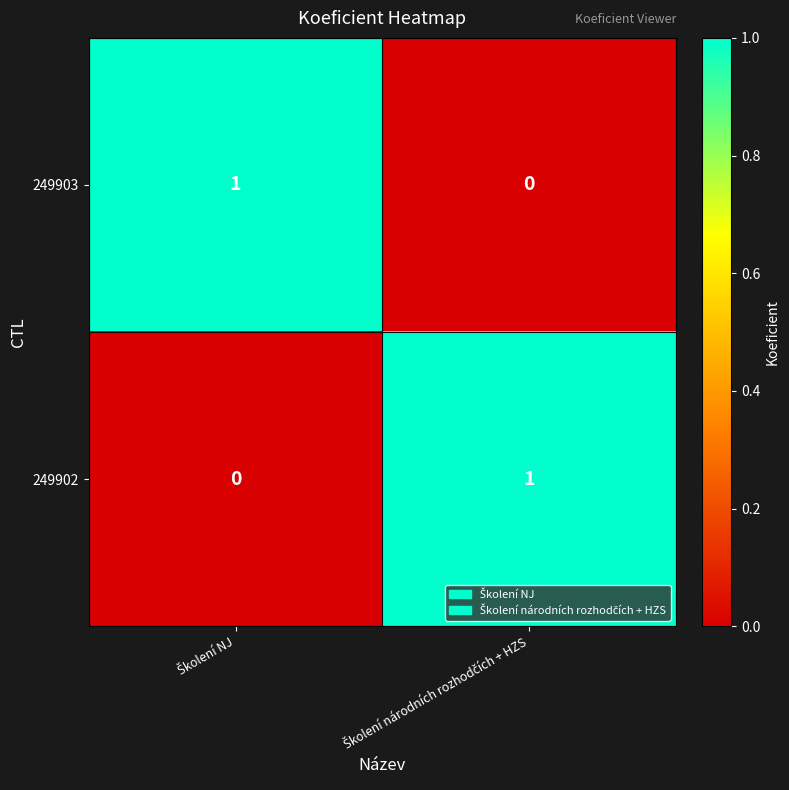

Reading right to left, what are all the values shown in this chart?

249903: 0	1
249902: 1	0